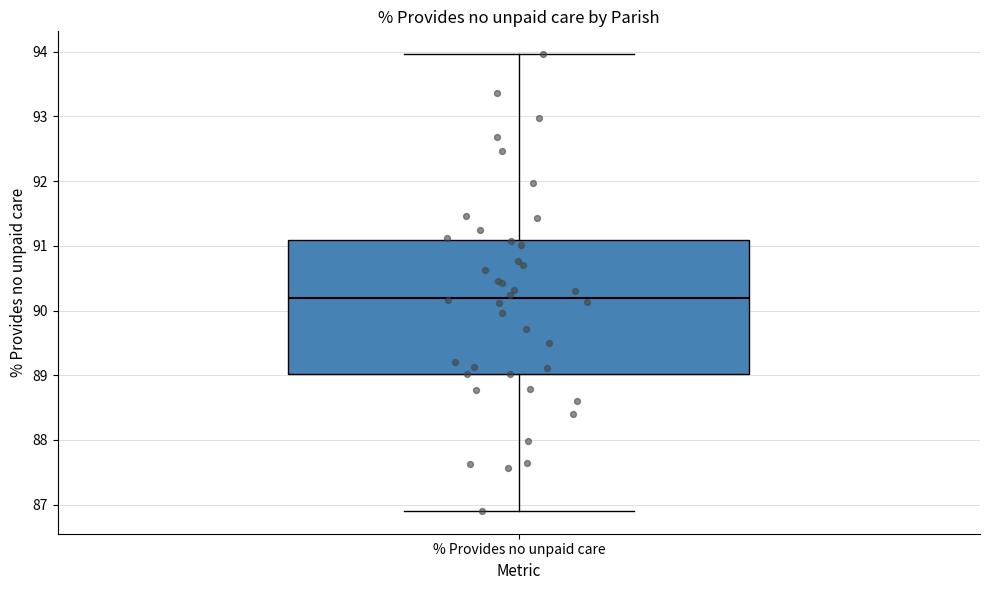

Where is the upper edge of the box for % Provides no unpaid care on the y-axis? The values are not printed on the chart, so give them approximately, as read against the axis.

91.1